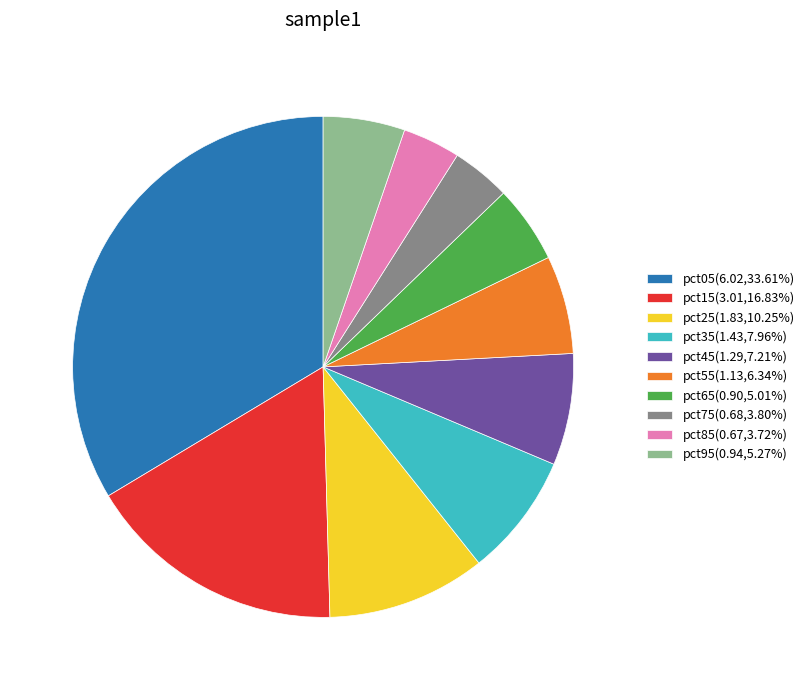

Is pct35(1.43,7.96%) the majority of the pie?

No